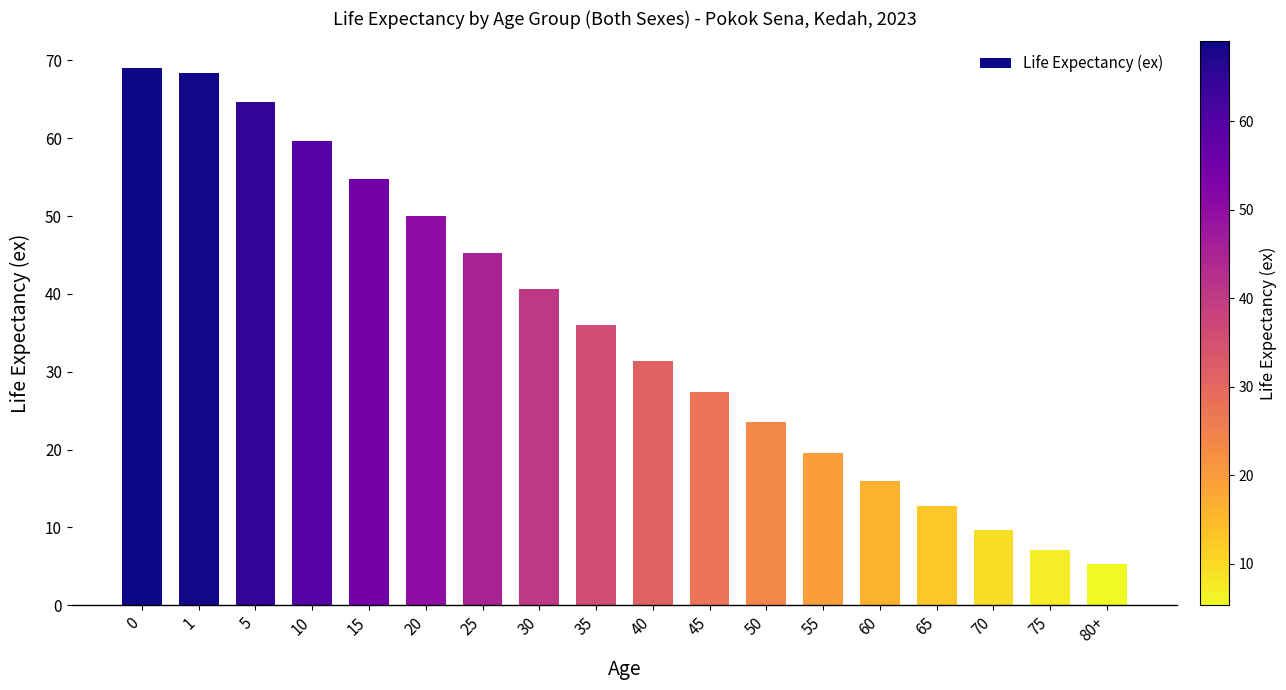

The value at 5 is 64.6. True or false?

True